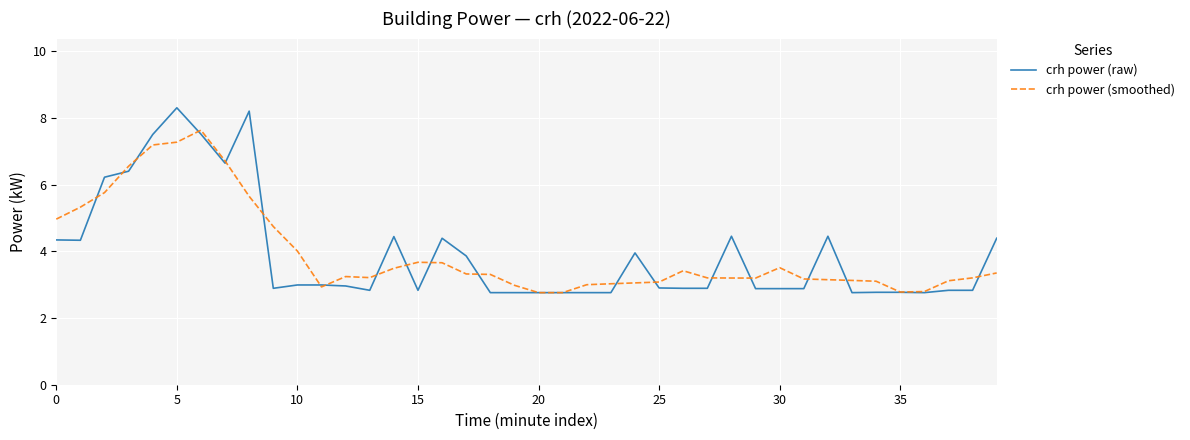

What are all the series names shown in the legend?

crh power (raw), crh power (smoothed)